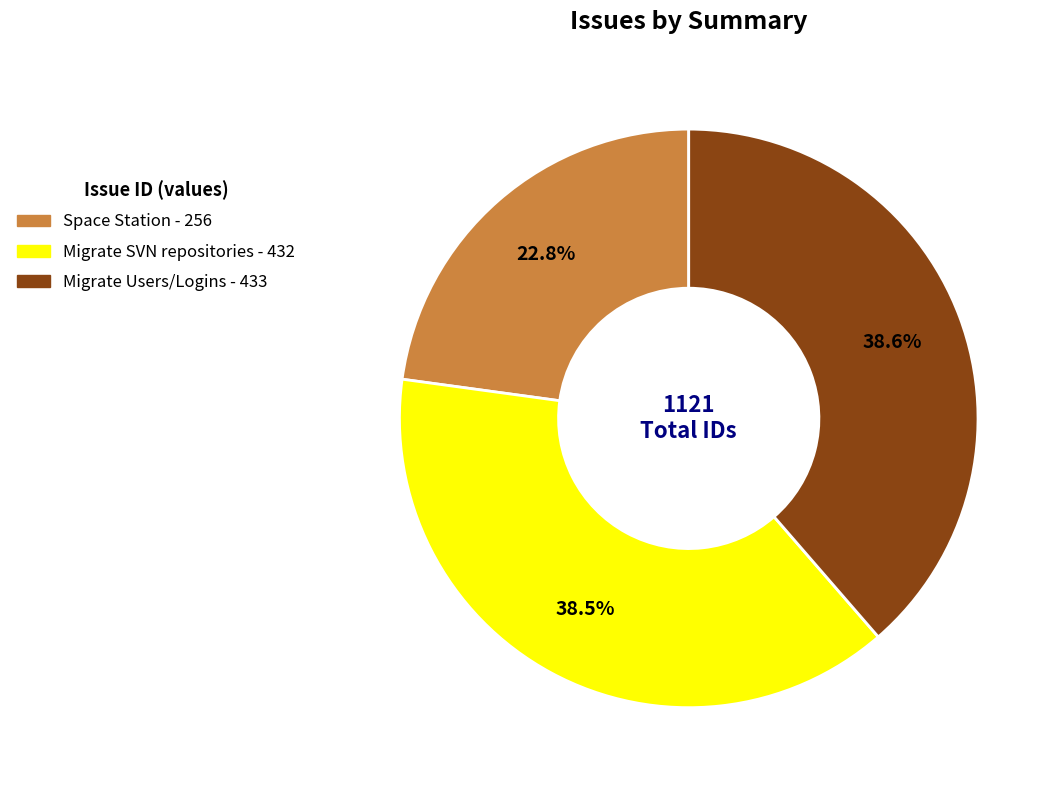

Is there a majority slice in this chart?

No